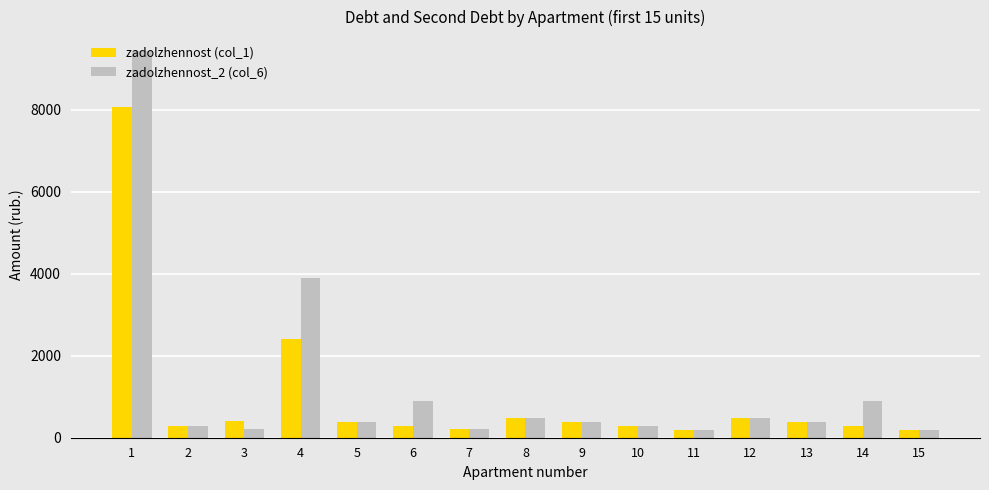

Rank the series at 4 from lowest to highest value.

zadolzhennost (col_1), zadolzhennost_2 (col_6)